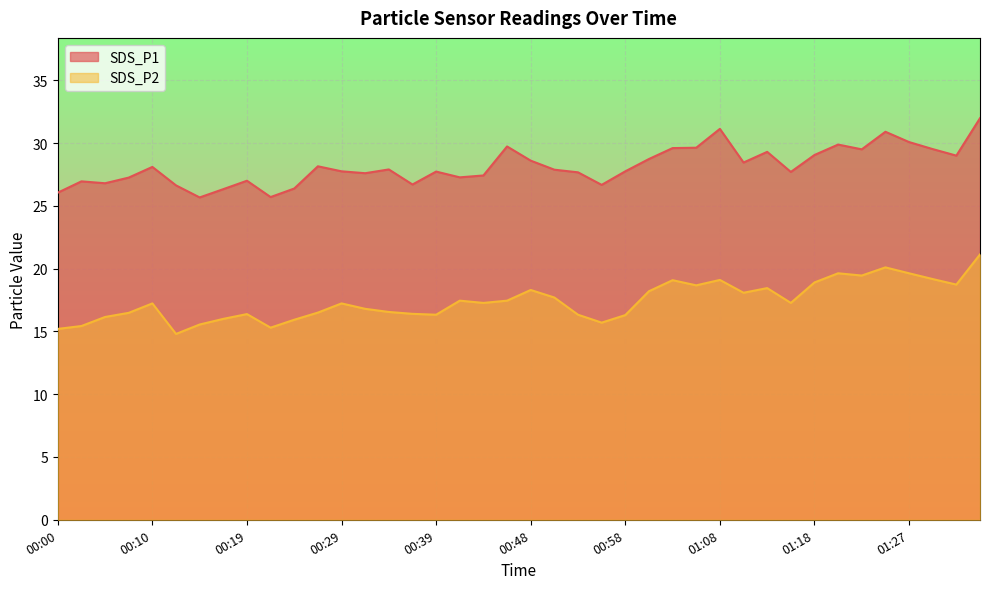

What are all the series names shown in the legend?

SDS_P1, SDS_P2